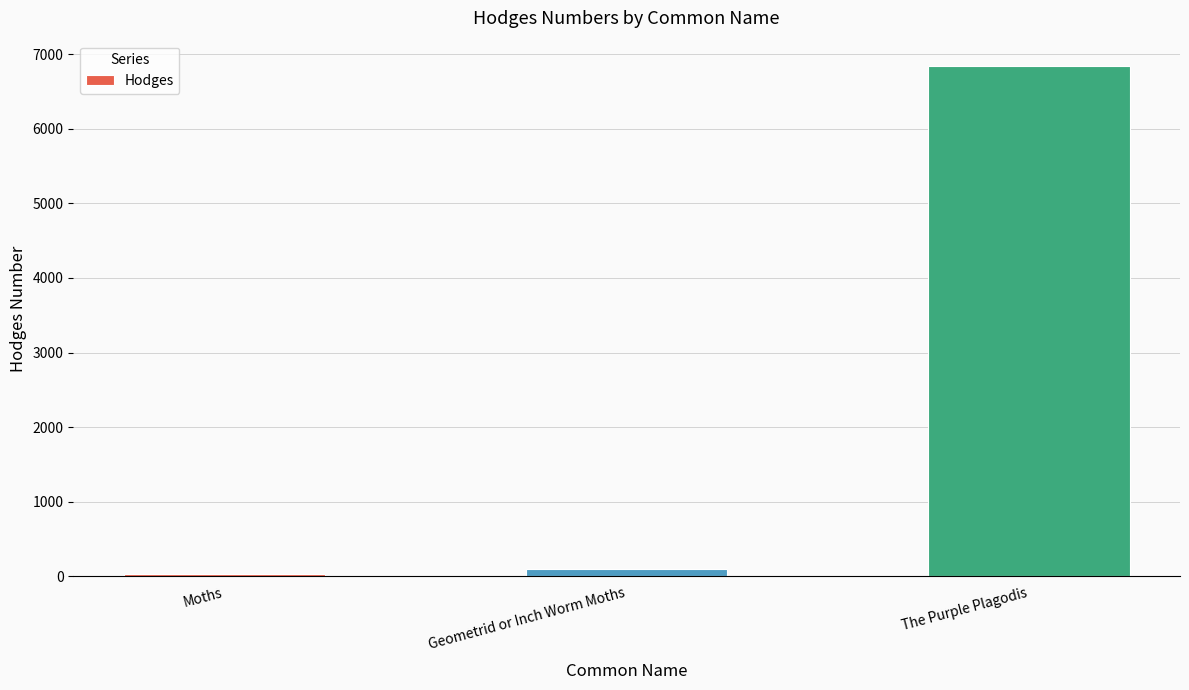

The value at The Purple Plagodis is 6841.0. True or false?

True